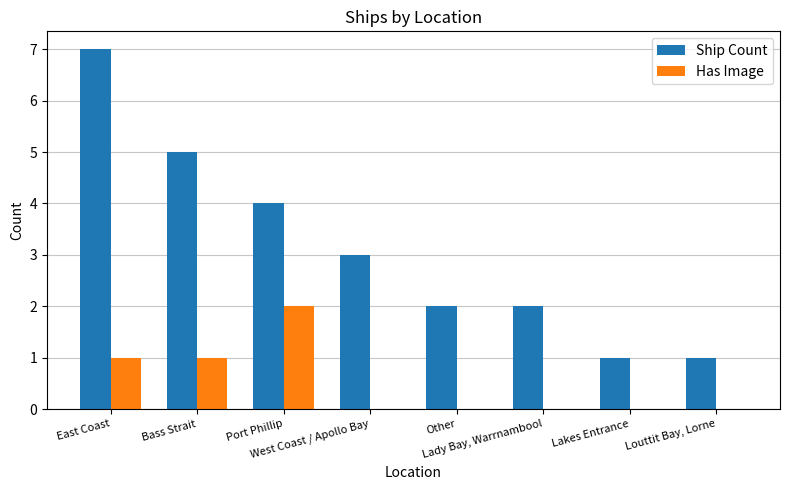

What is the greatest value displayed?

7